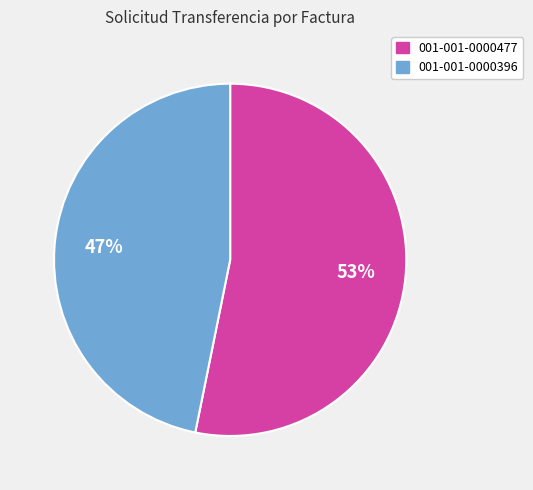

Count the number of slices in the pie.

2